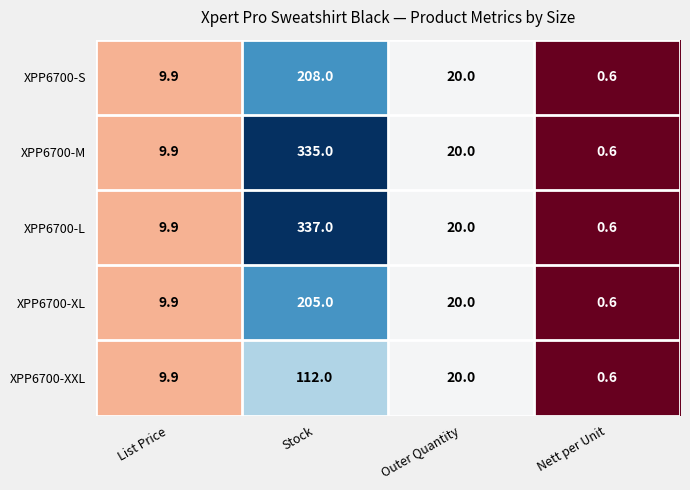

Which series changed the most between Stock and Outer Quantity?

XPP6700-L